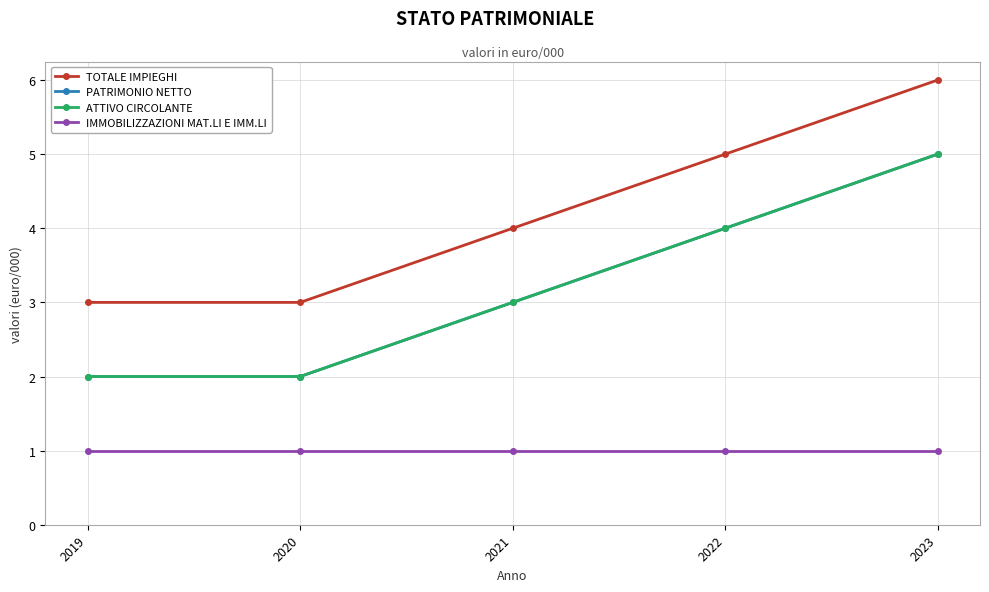

True or false: IMMOBILIZZAZIONI MAT.LI E IMM.LI has more than 1 points higher than both neighbors.

False